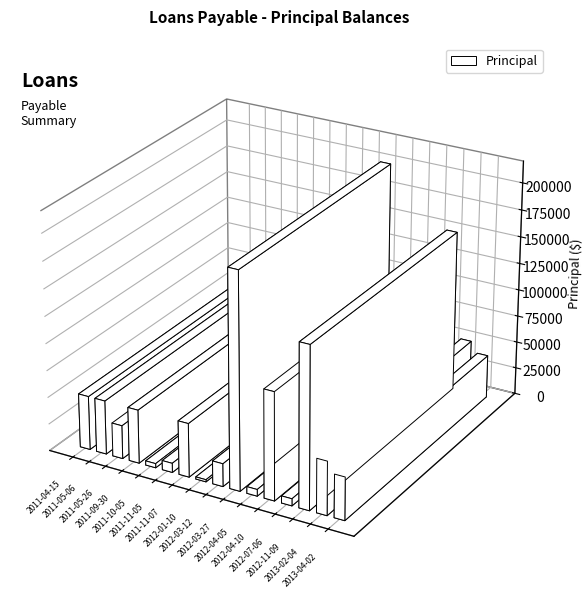

What is the maximum value shown in the chart?

200000